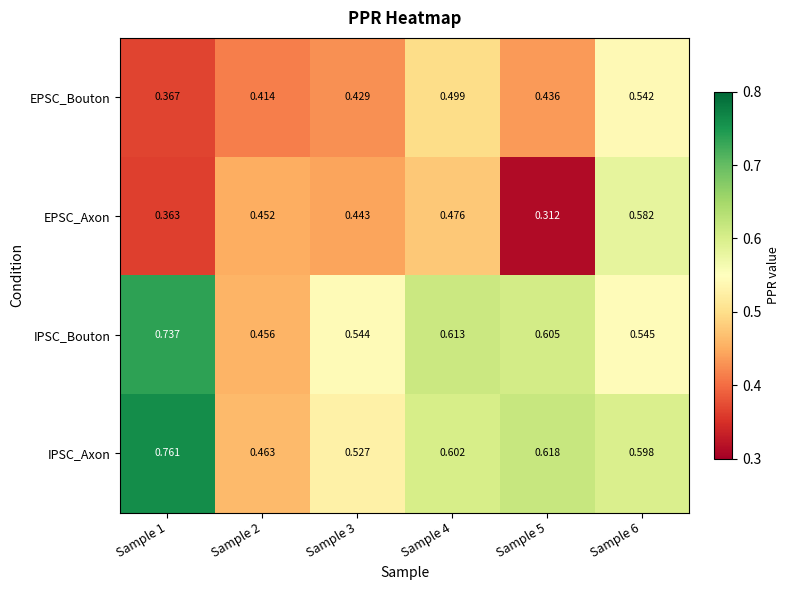

Rank the series at Sample 3 from lowest to highest value.

EPSC_Bouton, EPSC_Axon, IPSC_Axon, IPSC_Bouton